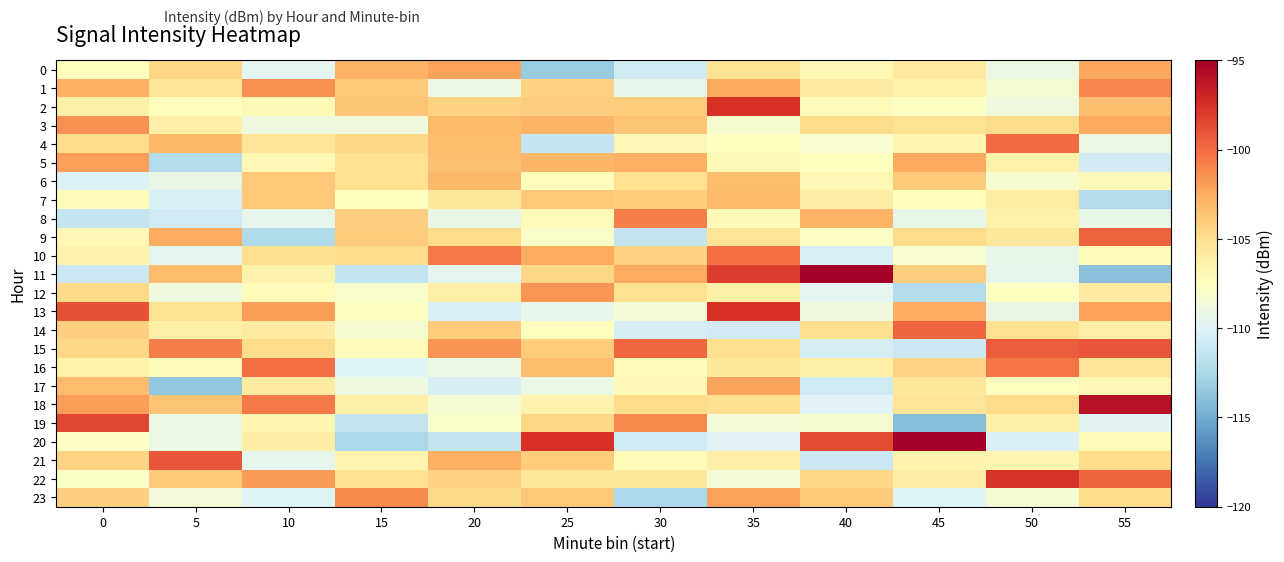

Between 20 and 35, which series saw the biggest shift?

13